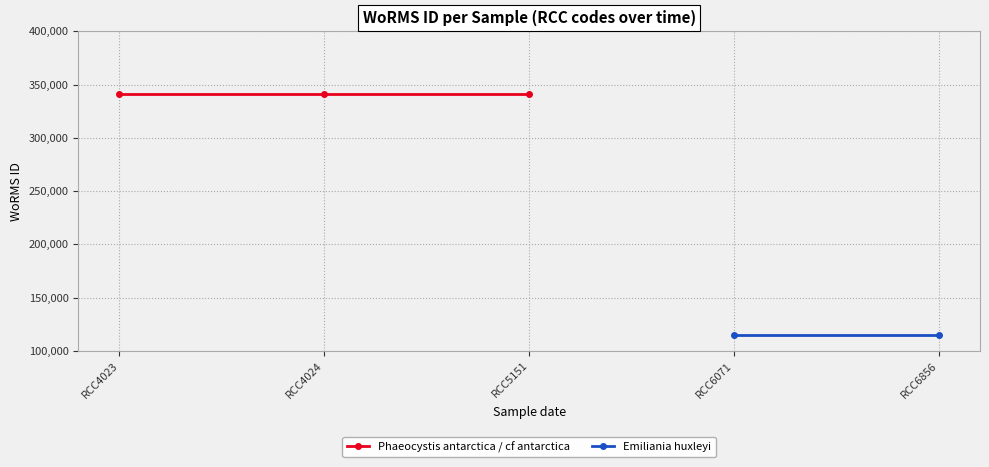

Which category has the highest value across all series?

RCC4023